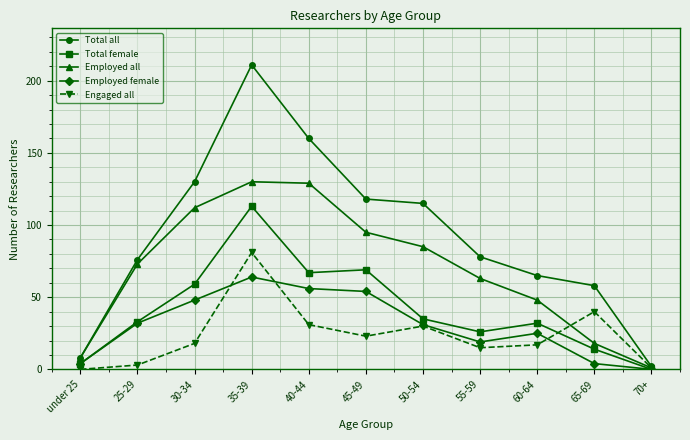

At which category is the sum across all series the highest?

35-39